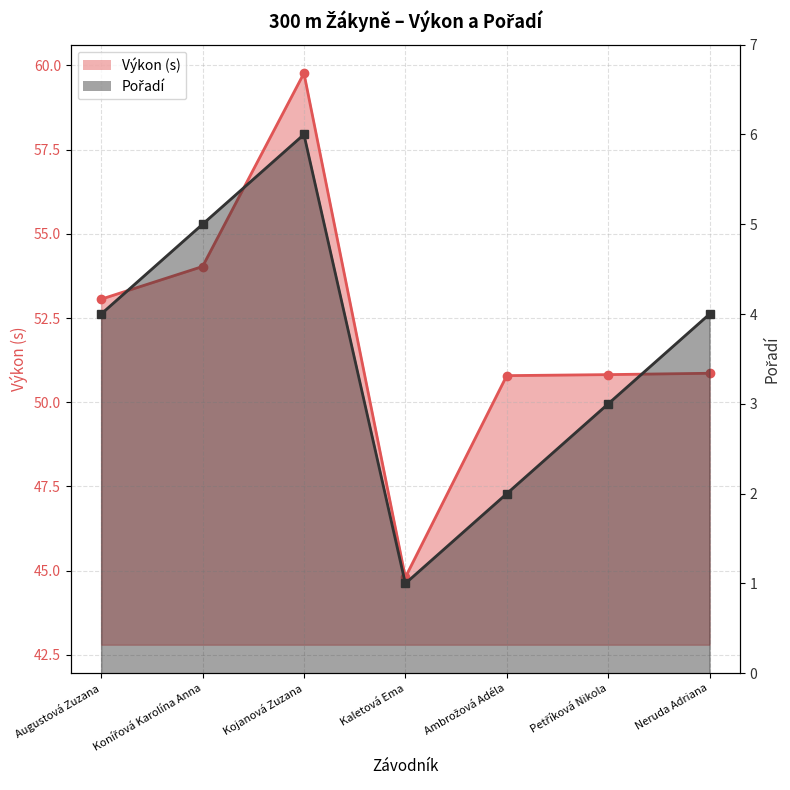

List the labels in order of Výkon value, smallest first.

Kaletová Ema, Ambrožová Adéla, Petříková Nikola, Neruda Adriana, Augustová Zuzana, Konířová Karolína Anna, Kojanová Zuzana